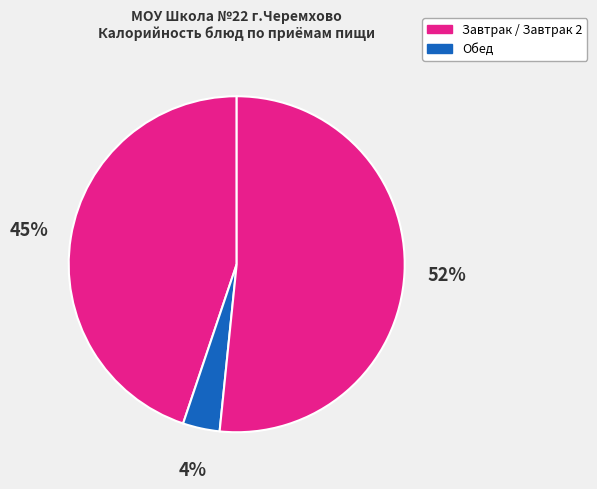

How many segments does this pie chart have?

3